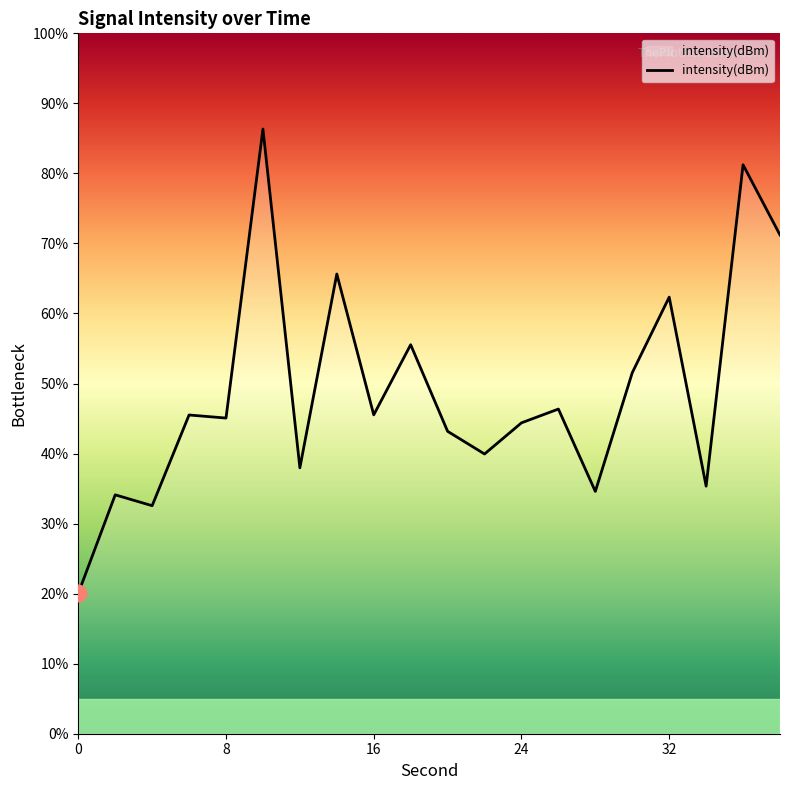

What is the difference between the maximum and second lowest values?

53.8